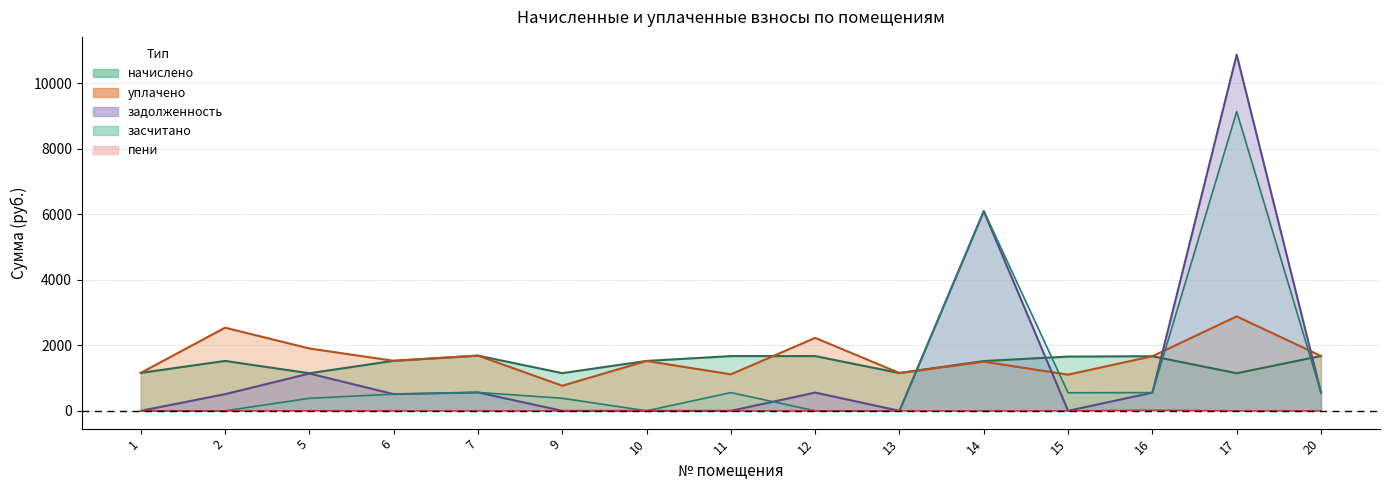

Reading right to left, transcribe all the data shown in this chart.

начислено: 1673.9	1146.7	1666.5	1655.5	1519.0	1154.0	1670.2	1670.2	1522.7	1150.3	1685.0	1526.4	1146.7	1522.7	1157.7
уплачено: 1673.9	2882.2	1666.5	1103.6	1500.0	1154.0	2227.0	1113.5	1522.7	766.4	1685.0	1526.4	1903.3	2537.9	1157.7
задолженность: 558.0	10870.6	555.5	0.0	6088.9	0.0	556.7	0.0	0.0	0.0	561.6	508.8	1138.9	507.6	0.0
засчитано: 558.0	9135.0	555.5	551.8	6107.9	0.0	0.0	556.7	0.0	383.4	561.6	508.8	382.2	0.0	0.0
пени: 0.0	0.0	21.6	0.0	0.0	0.0	0.0	0.0	0.0	0.0	0.0	0.0	5.0	0.0	0.0